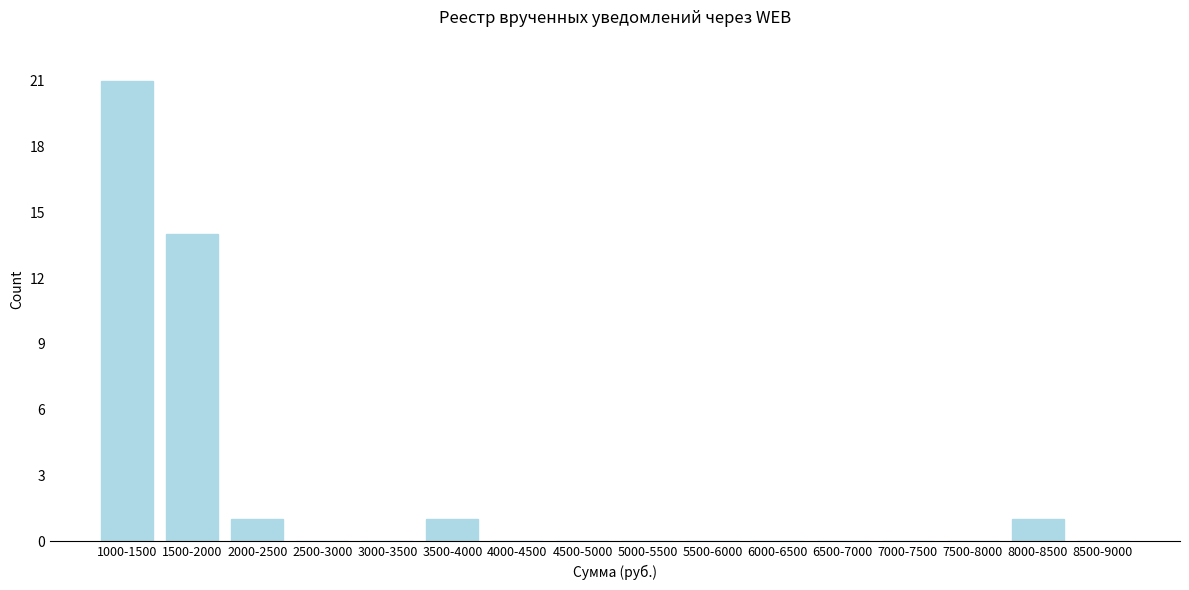

Reading left to right, extract all data points from this chart.

1000-1500=21	1500-2000=14	2000-2500=1	2500-3000=0	3000-3500=0	3500-4000=1	4000-4500=0	4500-5000=0	5000-5500=0	5500-6000=0	6000-6500=0	6500-7000=0	7000-7500=0	7500-8000=0	8000-8500=1	8500-9000=0